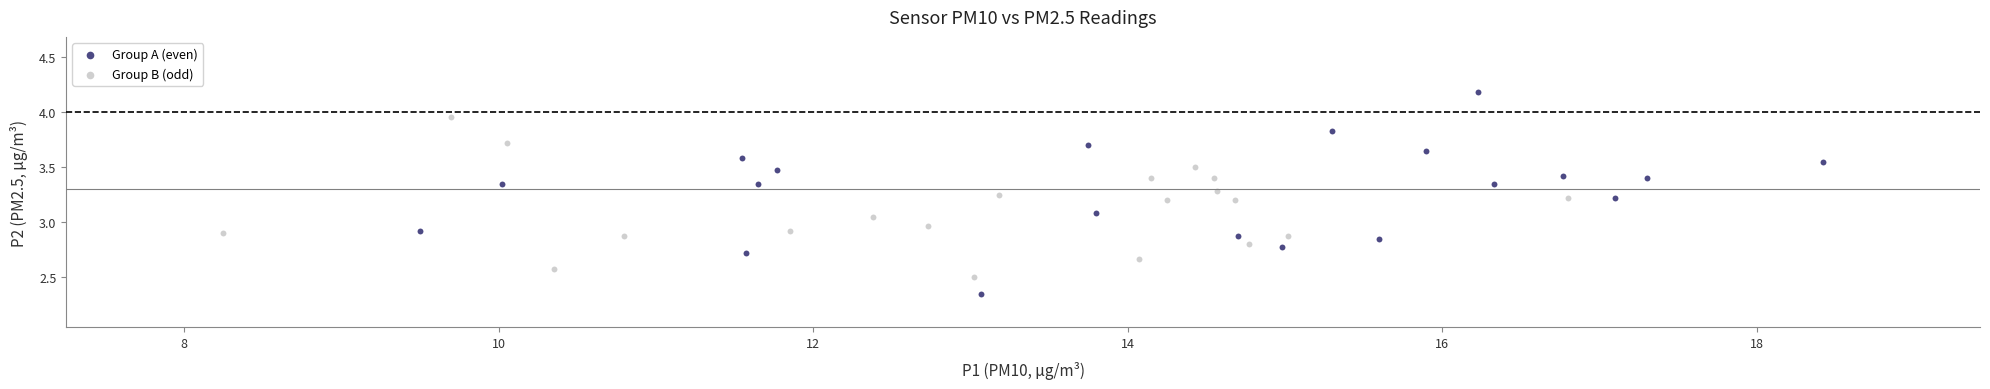

Which series reaches the maximum Y coordinate?

Group A (even)